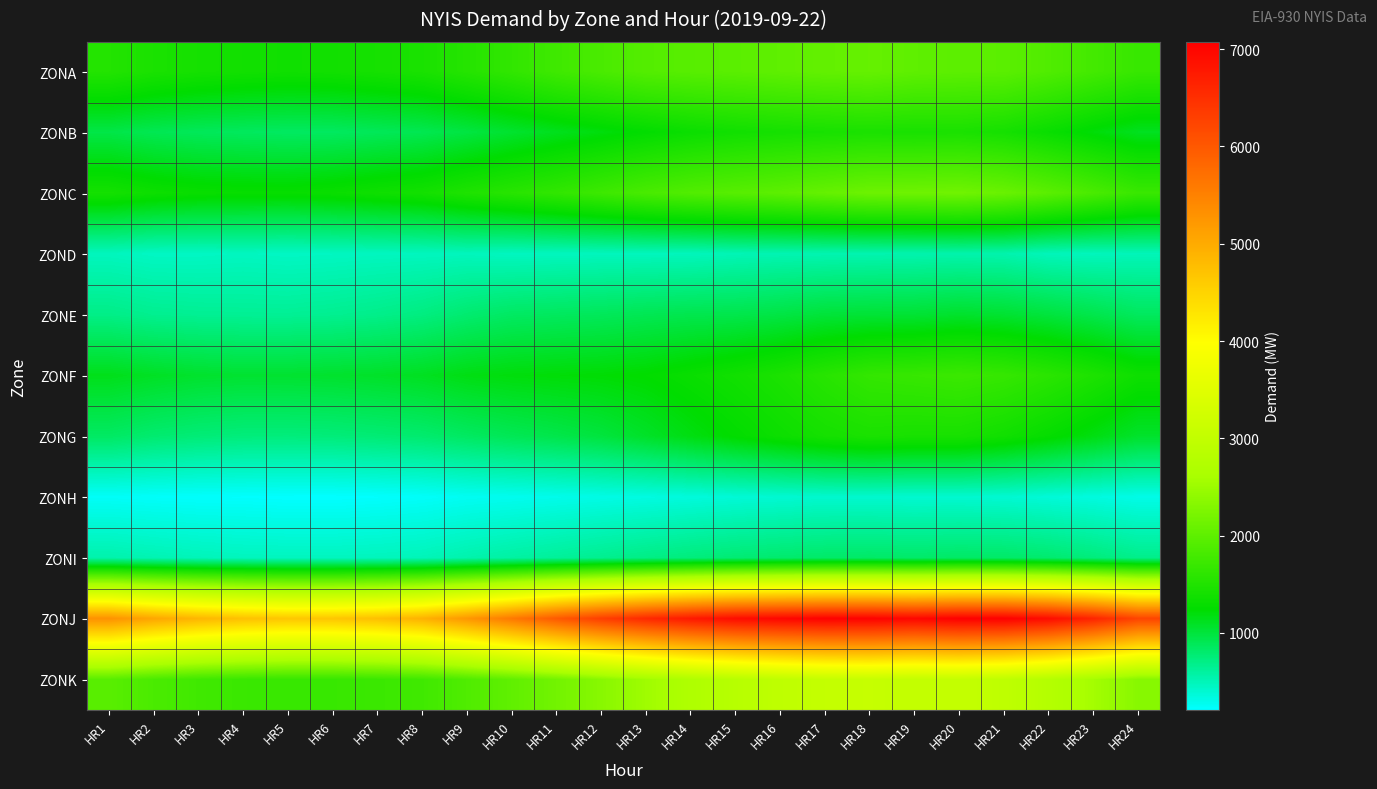

What is the total value across all series at HR20?

21692